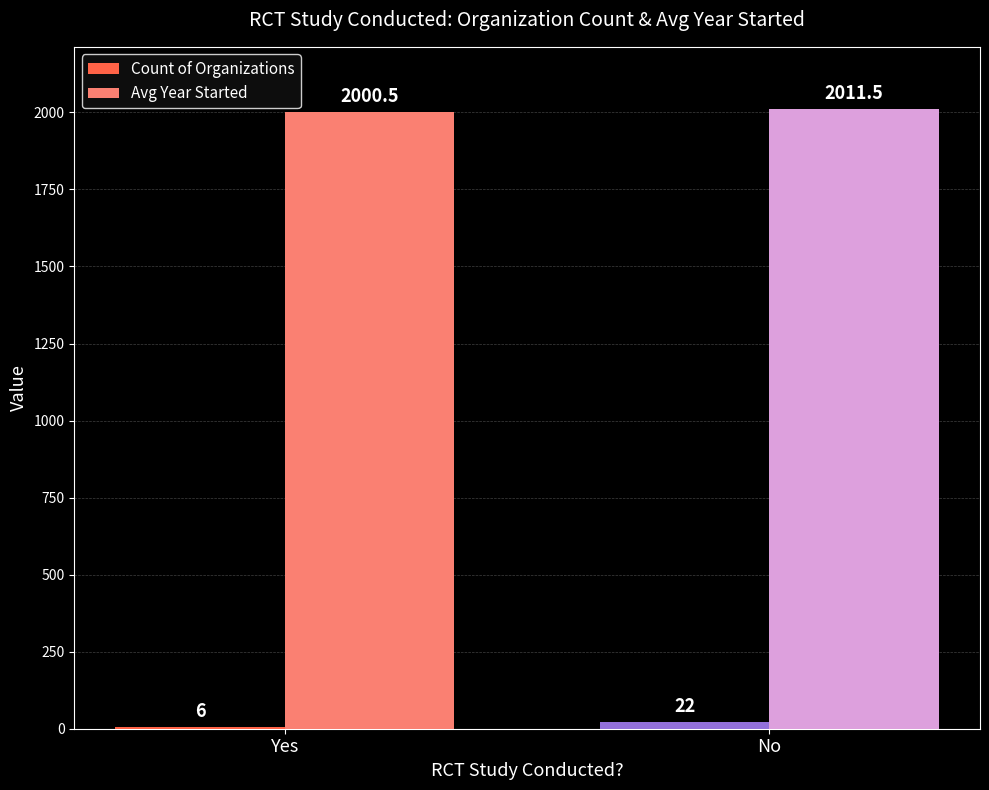

At which category is the sum across all series the highest?

No